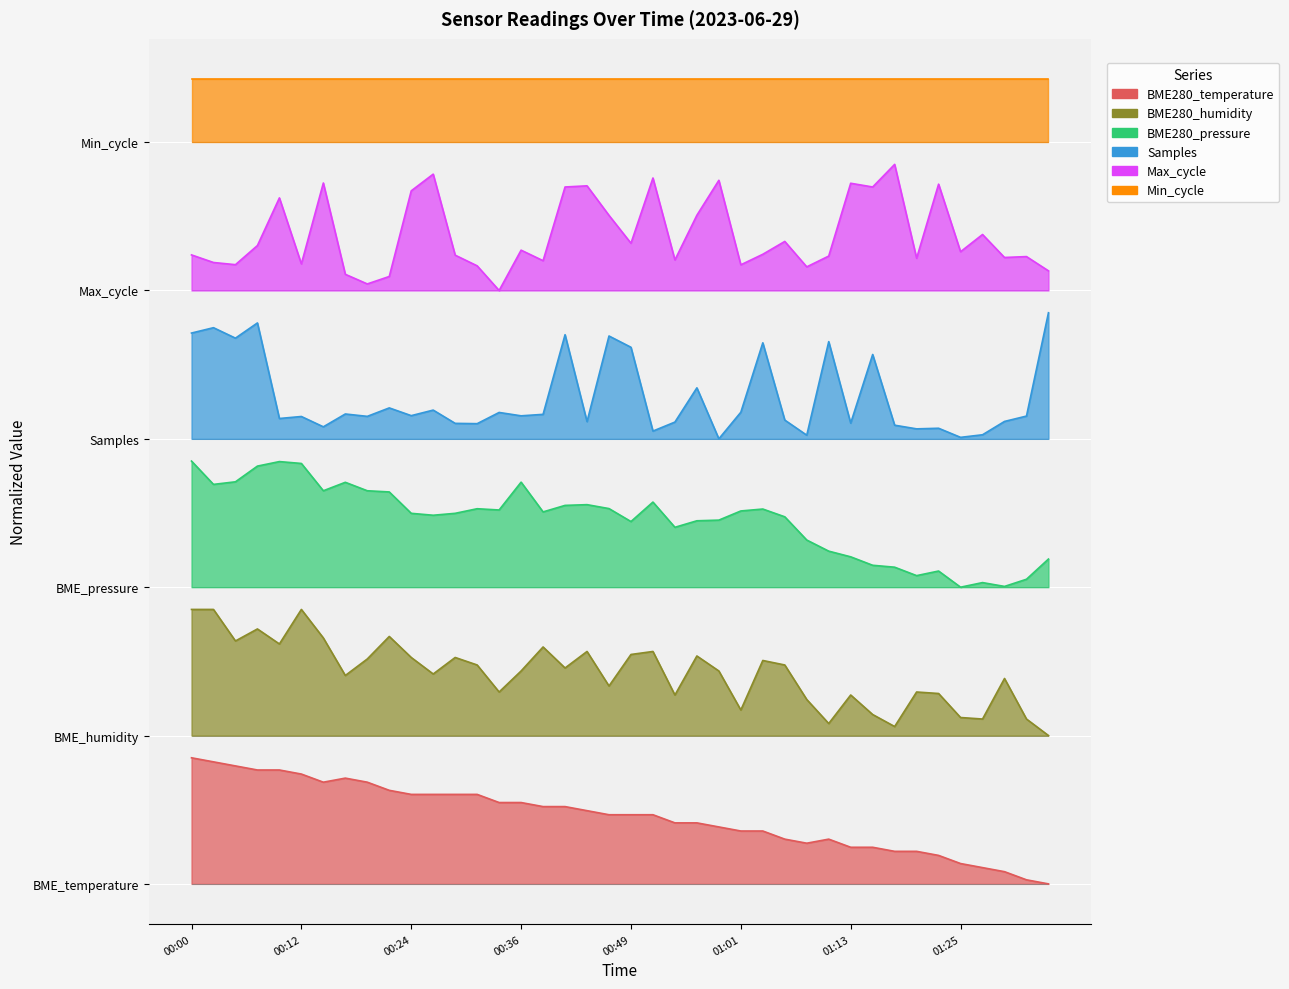

Rank the categories by BME280_pressure value from highest to lowest.

00:00, 00:10, 00:12, 00:07, 00:05, 00:36, 00:17, 00:02, 00:14, 00:19, 00:22, 00:51, 00:44, 00:41, 00:46, 00:32, 01:03, 00:34, 01:01, 00:39, 00:24, 00:29, 00:27, 01:06, 00:58, 00:56, 00:49, 00:54, 01:08, 01:11, 01:13, 01:35, 01:16, 01:18, 01:23, 01:20, 01:33, 01:28, 01:30, 01:25